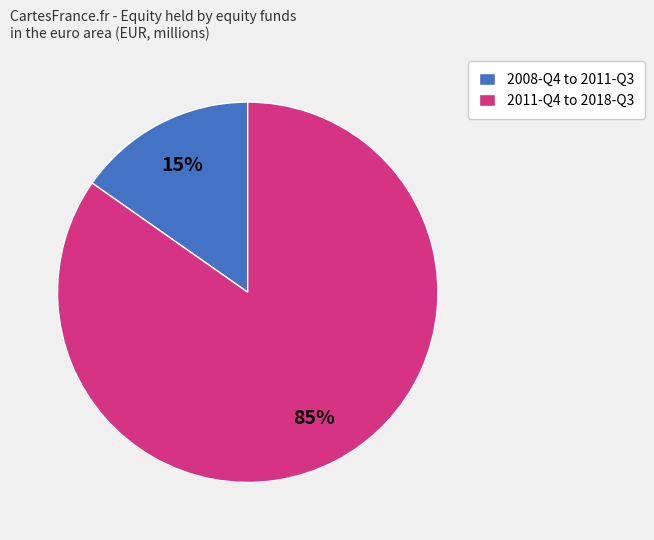

Count the number of slices in the pie.

2